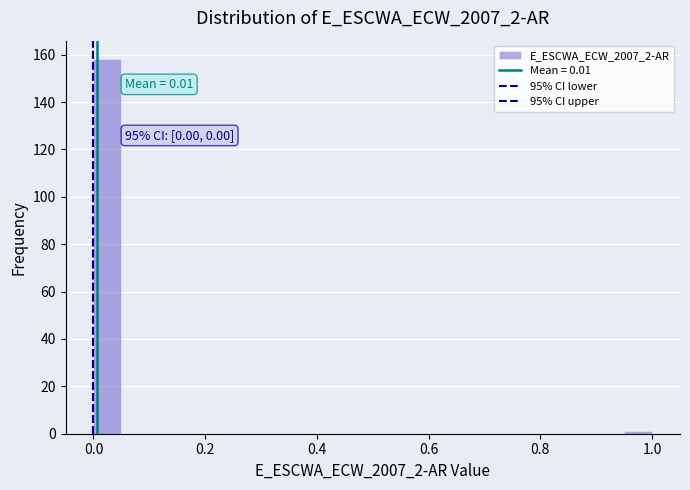

Around what value on the x-axis is the tallest bar? Give the approximate position of its centre, as read against the axis.

0.02